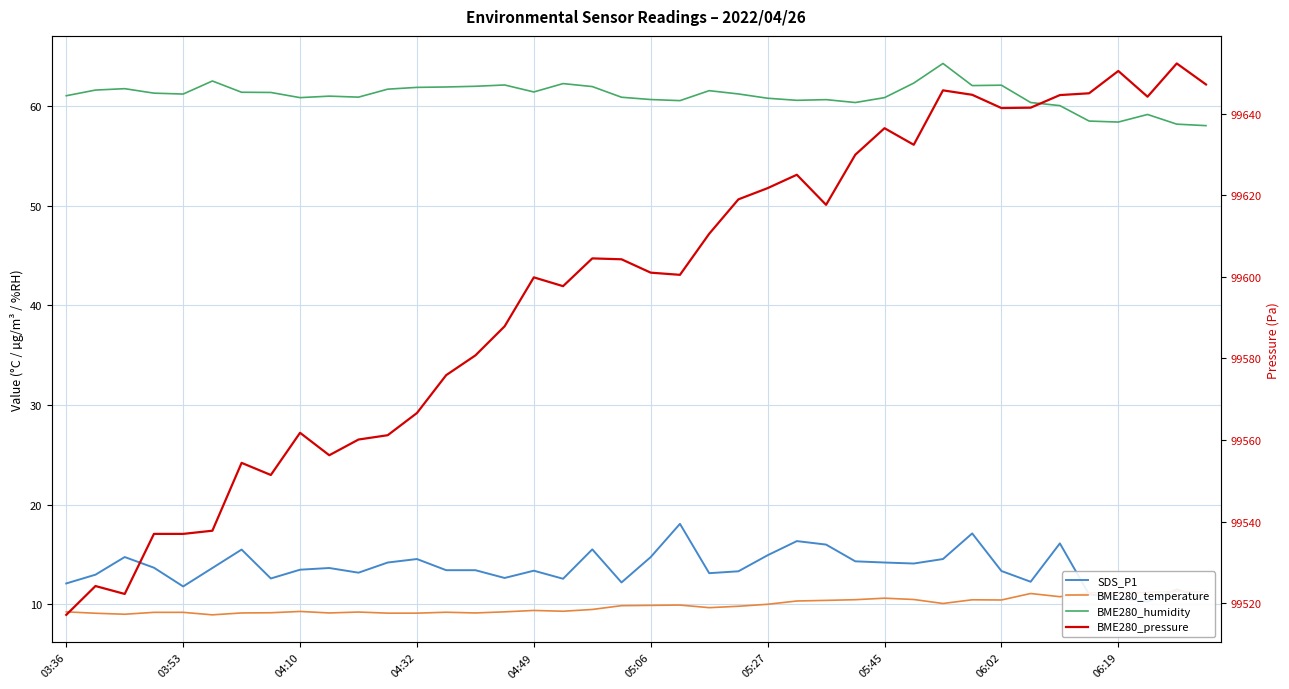

True or false: BME280_temperature and BME280_pressure cross at least once.

False